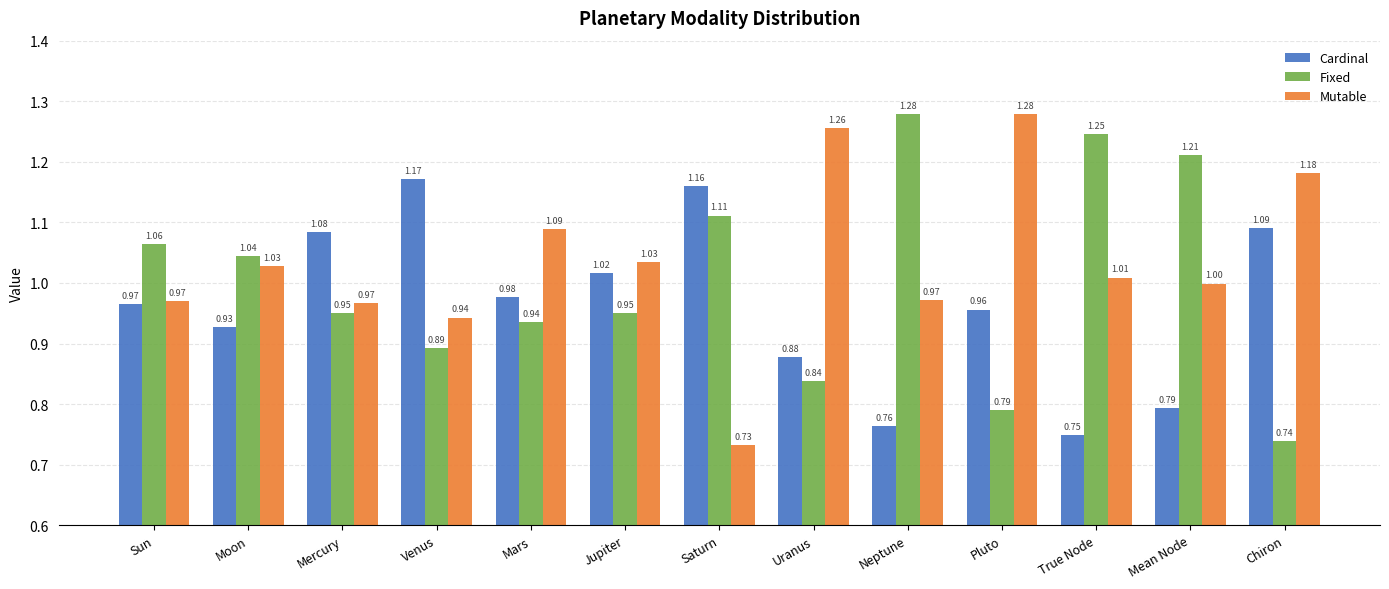

Is it true that Mutable equals 1.0 at Neptune?

True